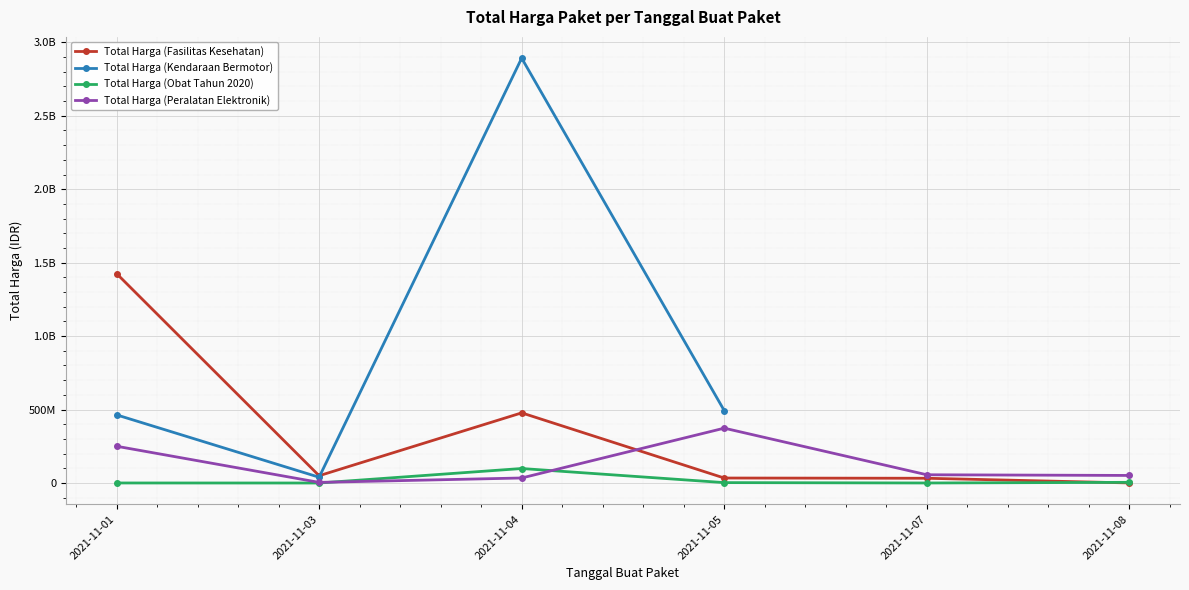

What is the approximate value of Total Harga (Kendaraan Bermotor) at 2021-11-04?

2892122000.0